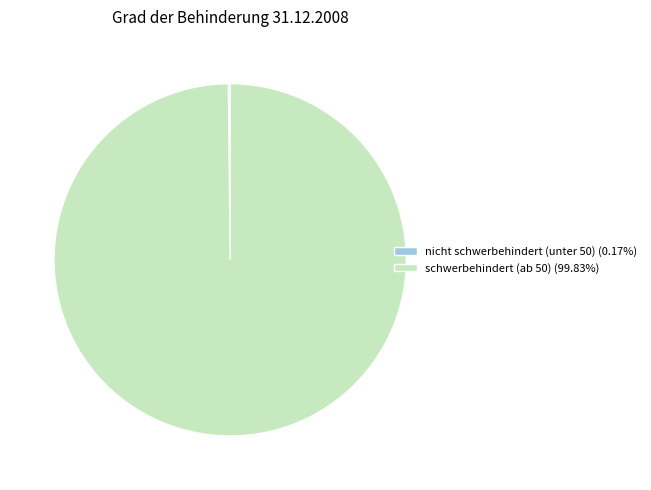

Is there any slice that represents more than half of the pie?

Yes